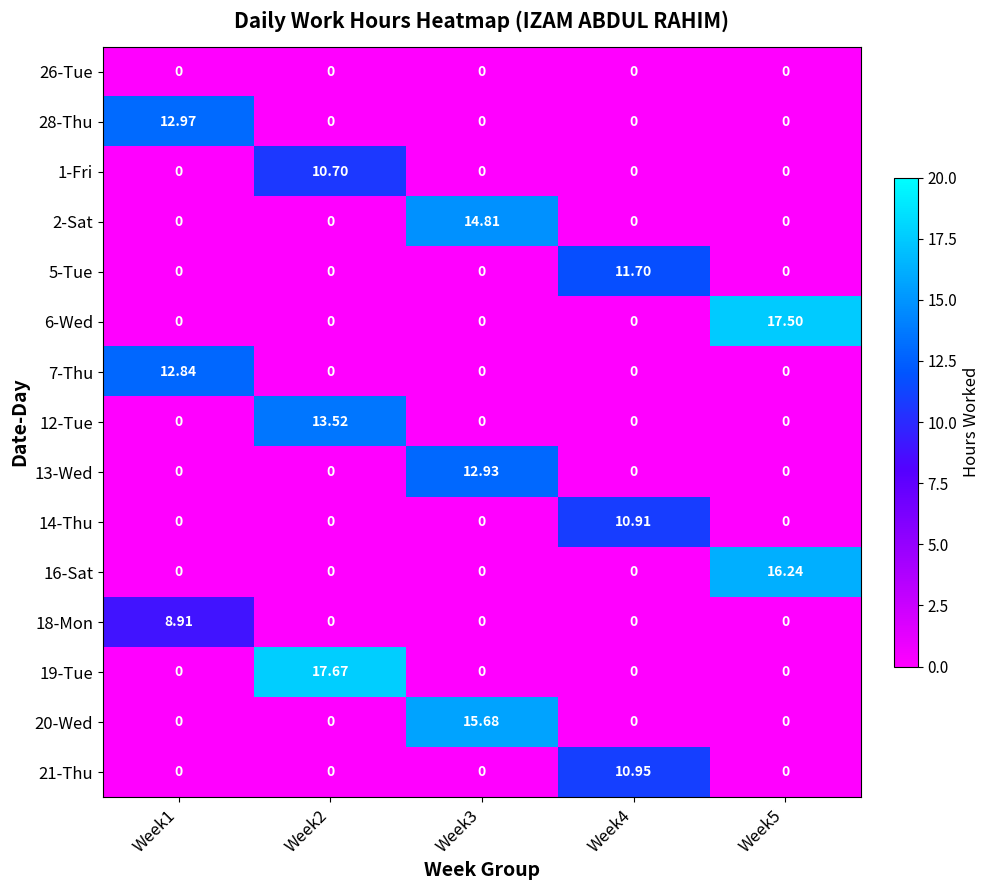

Between Week4 and Week5, which is larger?

Week4